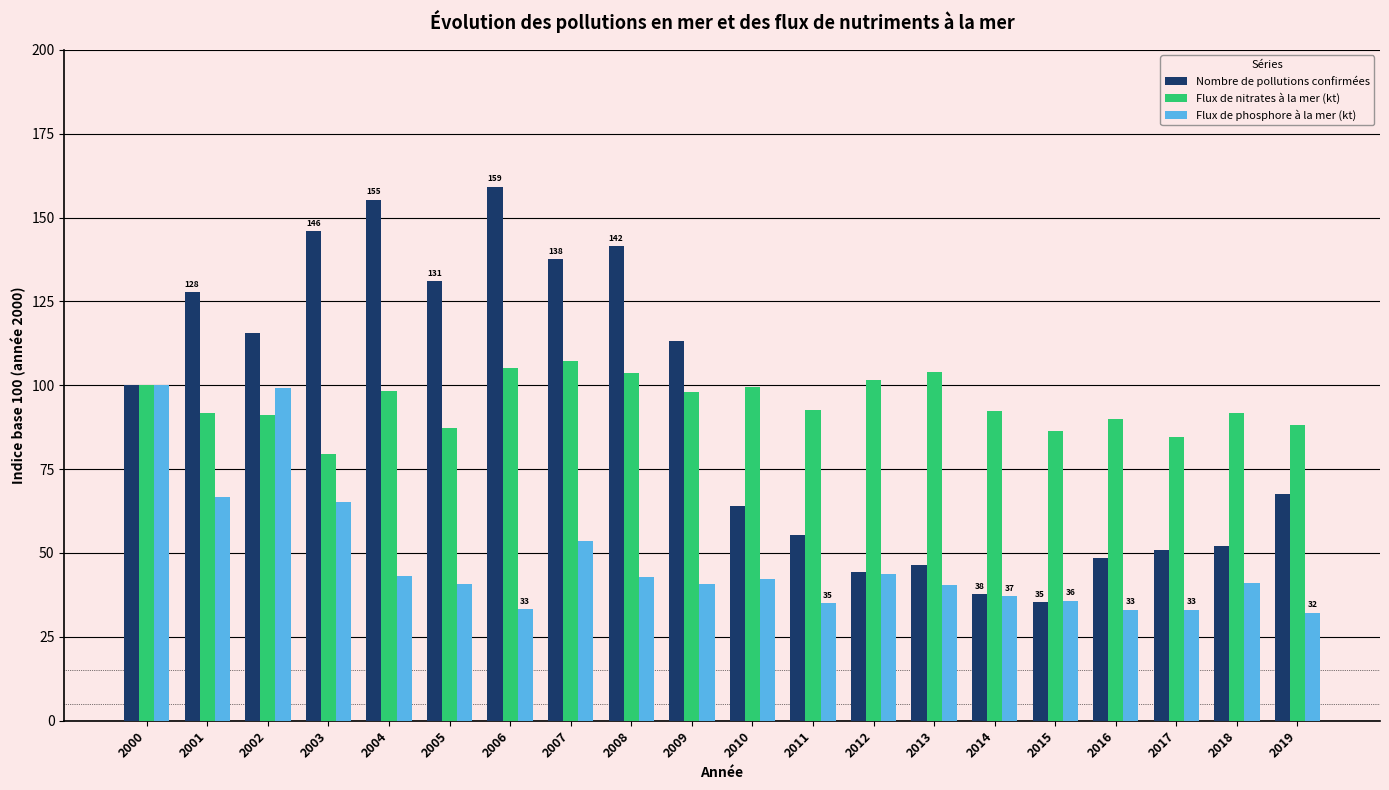

What is the maximum value for Flux de nitrates à la mer (kt)?

107.2